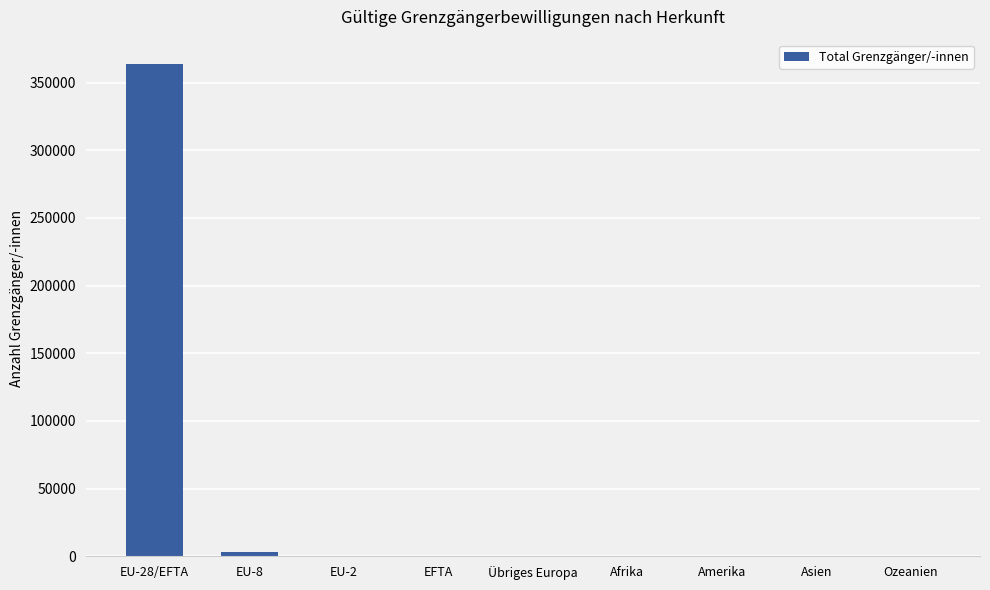

Where is the data nearest to the value 181775?

EU-8